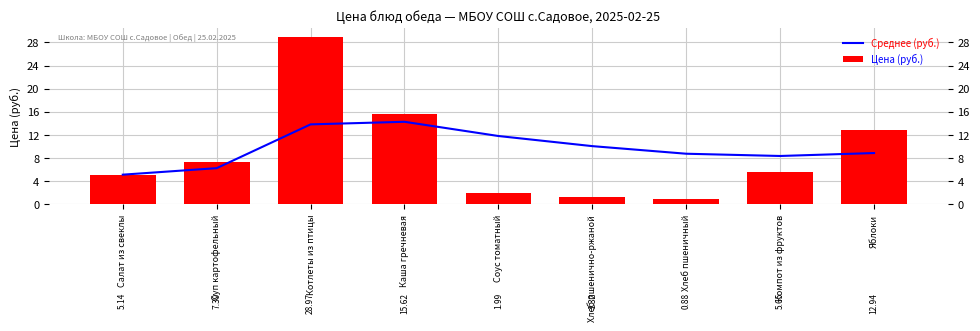

At which label does Цена (руб.) first exceed 5?

Салат из свеклы